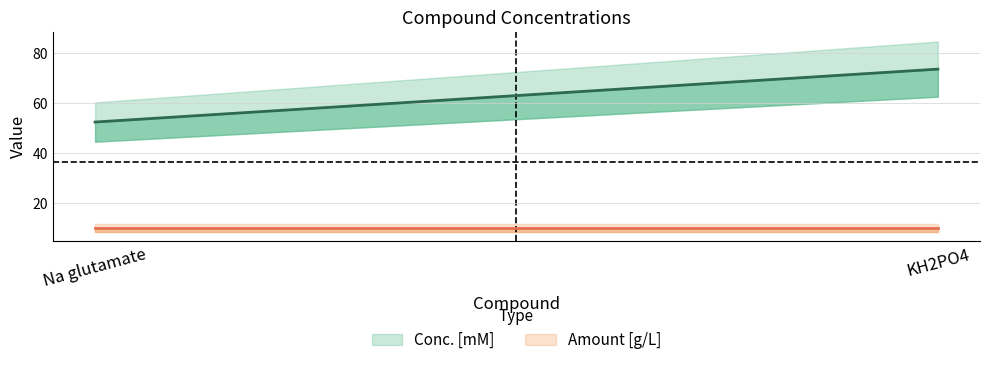

What is the average value of the Amount [g/L] series?

10.0